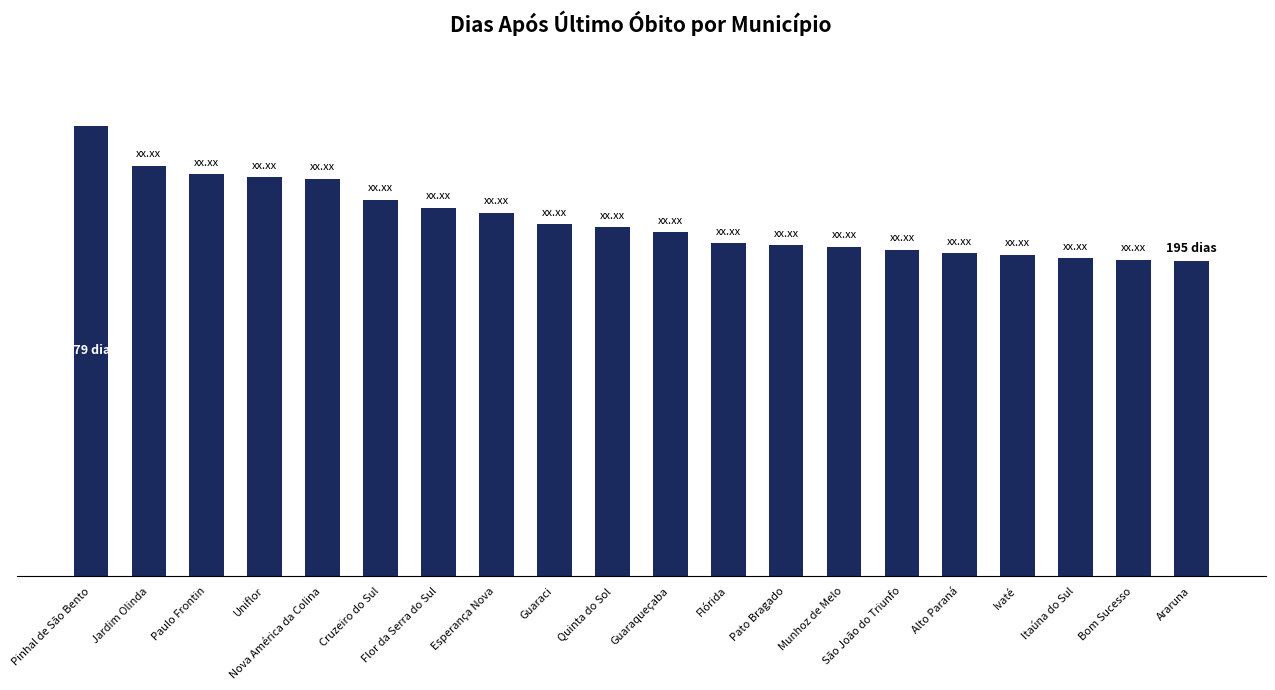

List the labels in order of value, largest first.

Pinhal de São Bento, Jardim Olinda, Paulo Frontin, Uniflor, Nova América da Colina, Cruzeiro do Sul, Flor da Serra do Sul, Esperança Nova, Guaraci, Quinta do Sol, Guaraqueçaba, Flórida, Pato Bragado, Munhoz de Melo, São João do Triunfo, Alto Paraná, Ivaté, Itaúna do Sul, Bom Sucesso, Araruna